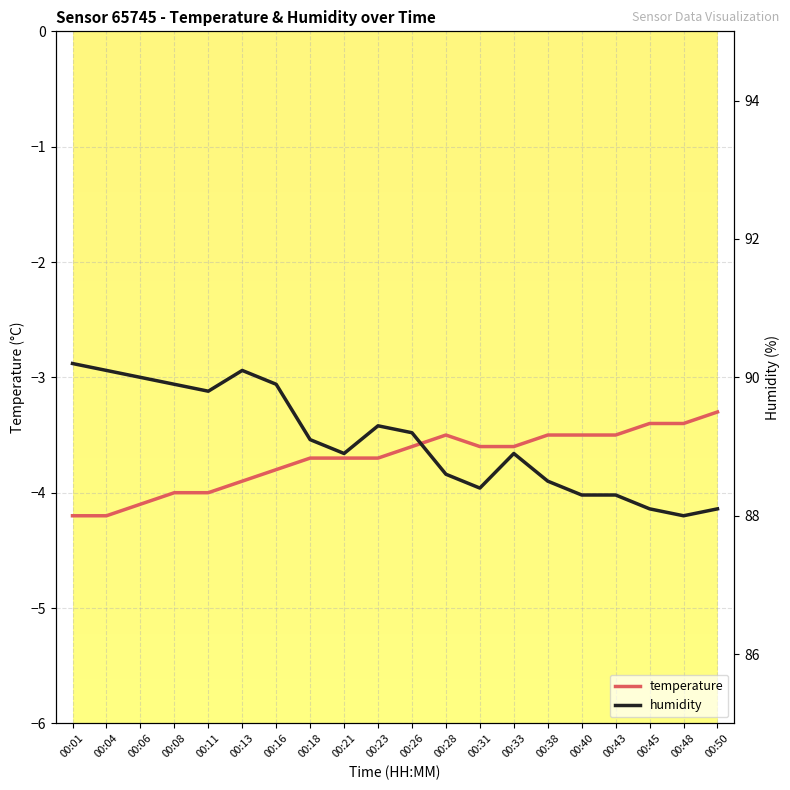

Rank the categories by humidity value from lowest to highest.

00:48, 00:45, 00:50, 00:40, 00:43, 00:31, 00:38, 00:28, 00:21, 00:33, 00:18, 00:26, 00:23, 00:11, 00:08, 00:16, 00:06, 00:04, 00:13, 00:01